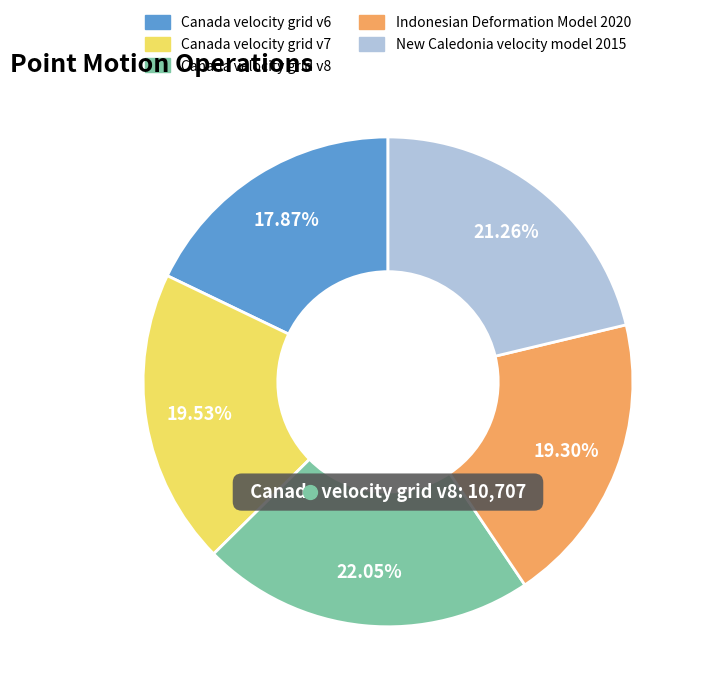

Count the number of slices in the pie.

5